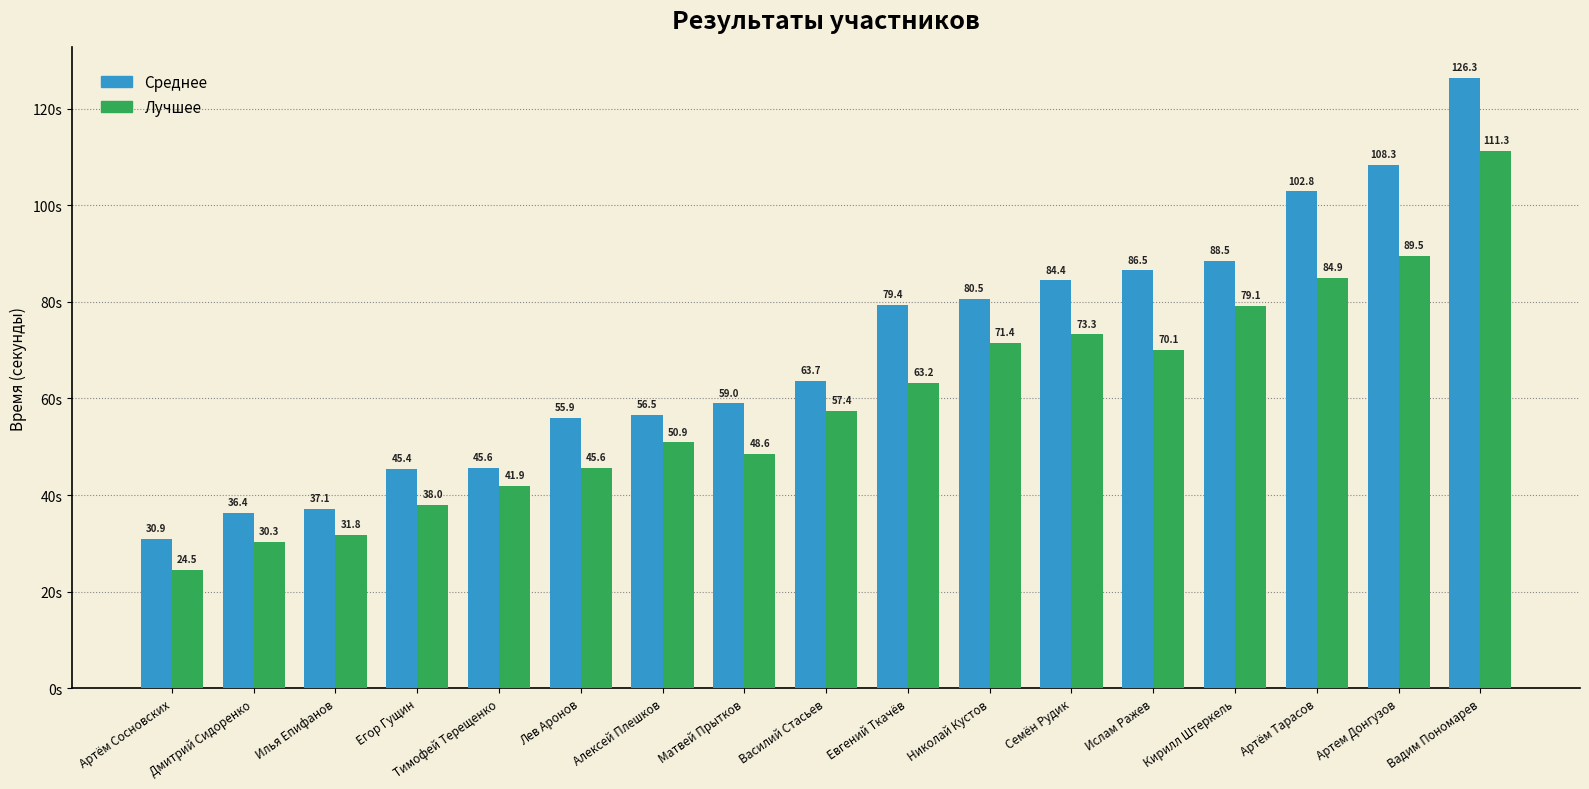

Count the number of data series in this chart.

2